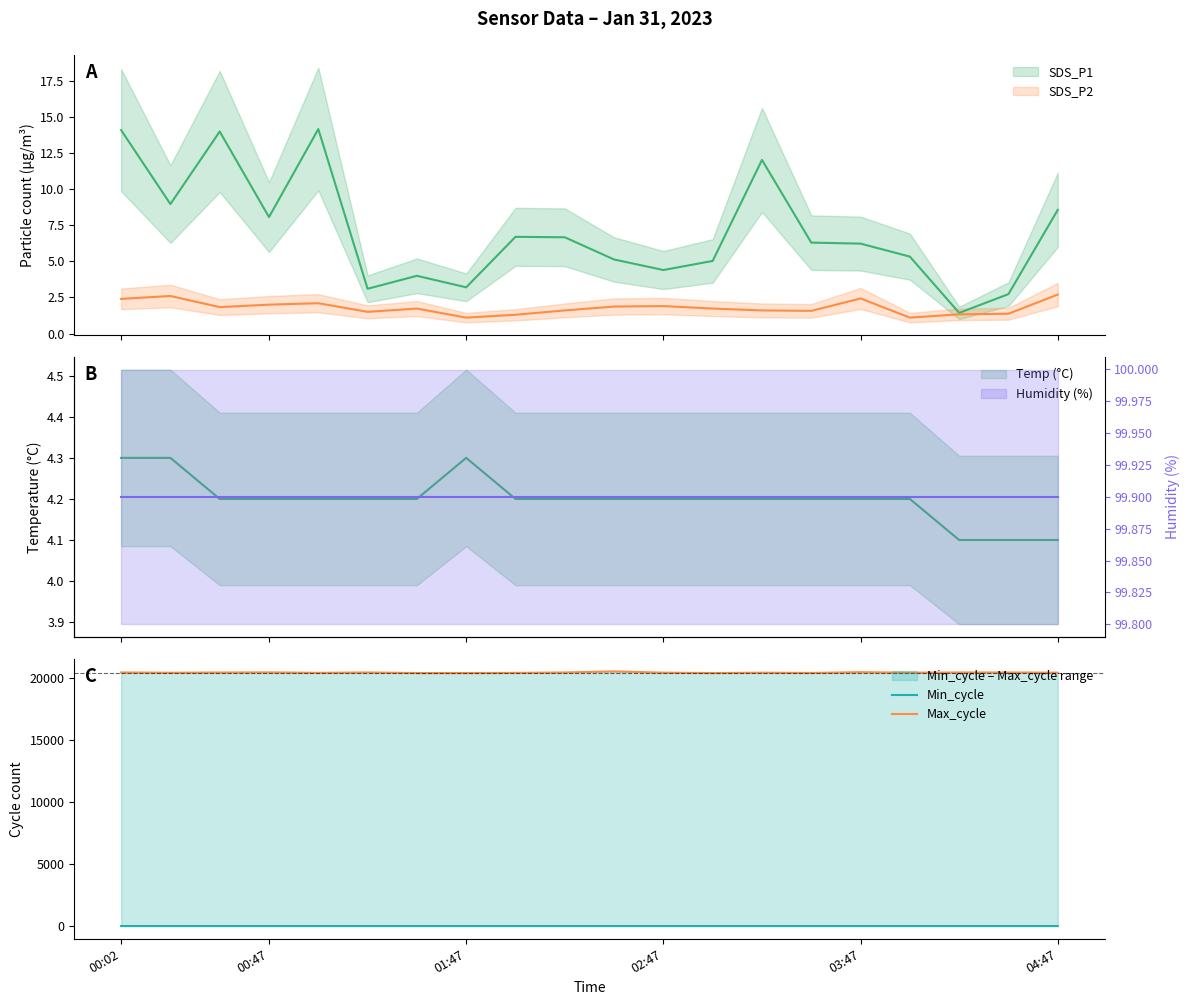

At how many categories does at least one series exceed 2757?

20